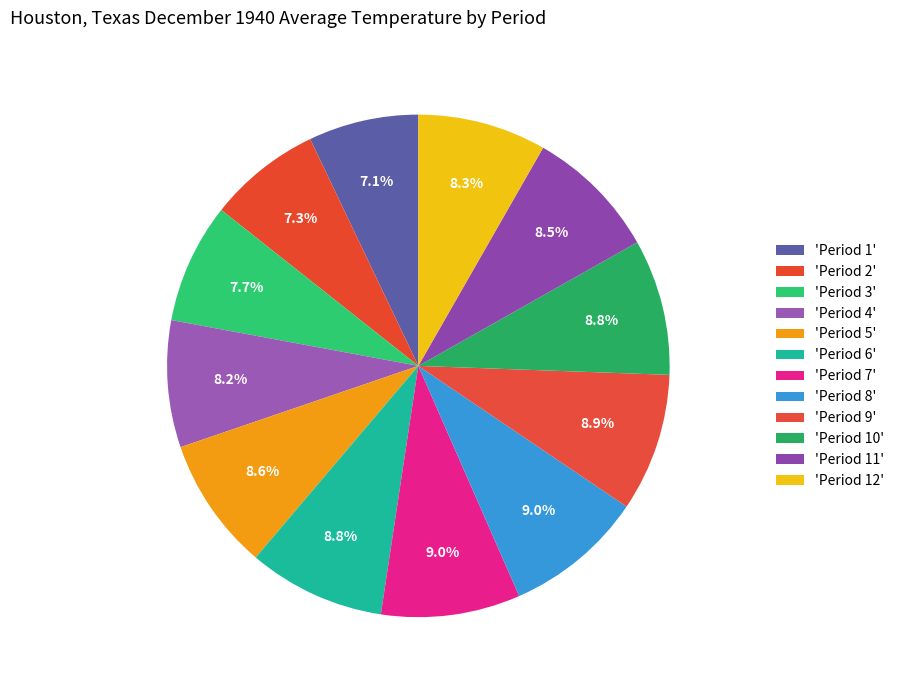

How many slices are in this pie chart?

12